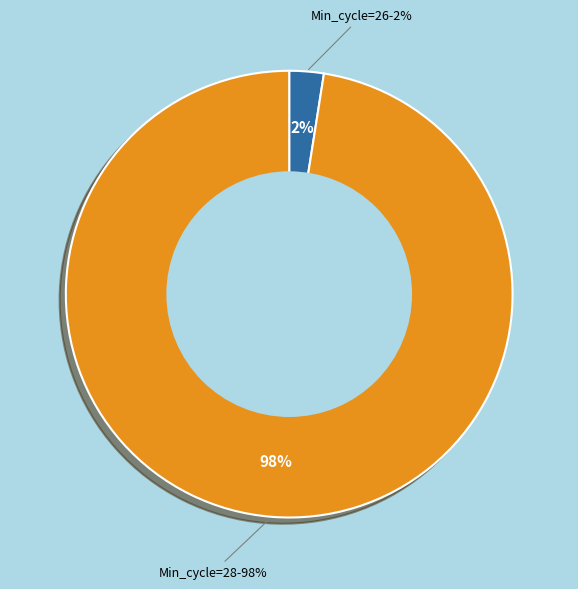

True or false: 28 accounts for 1% of the total.

False